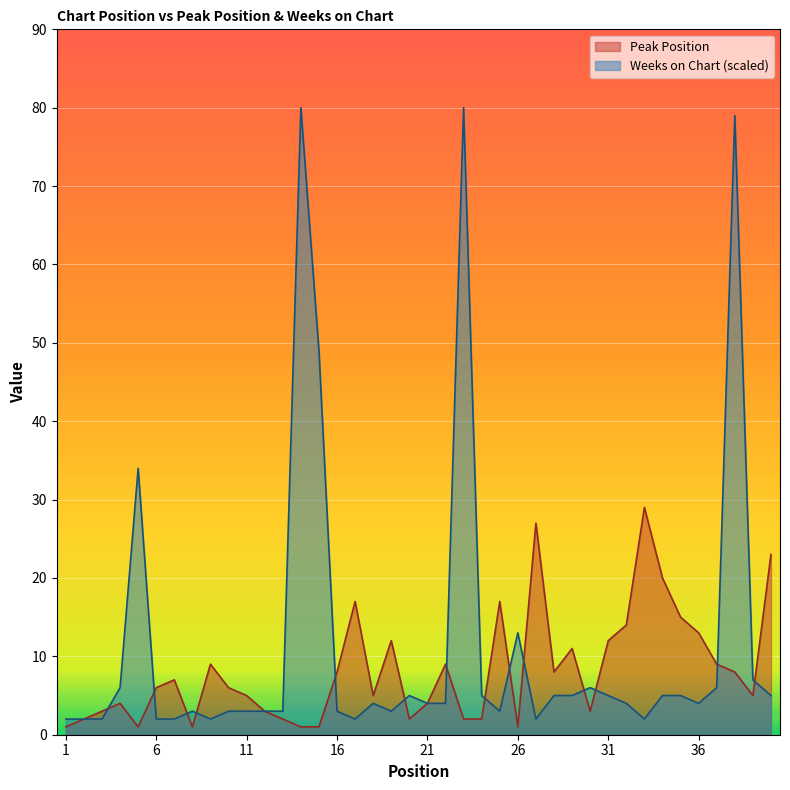

True or false: Weeks on Chart has more than 1 interior local peaks.

True